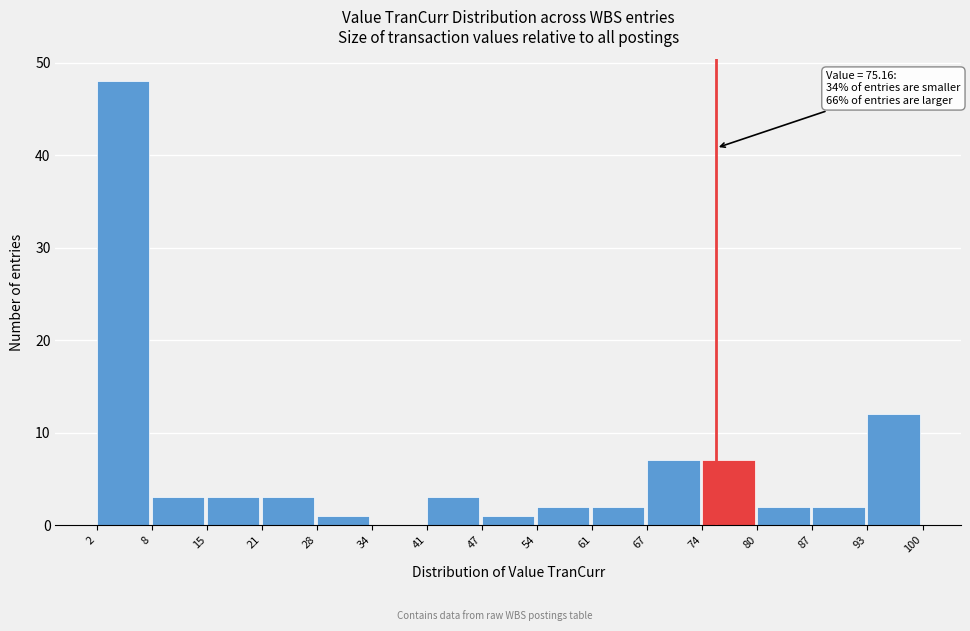

Which range on the x-axis has the tallest bar?

2 to 8